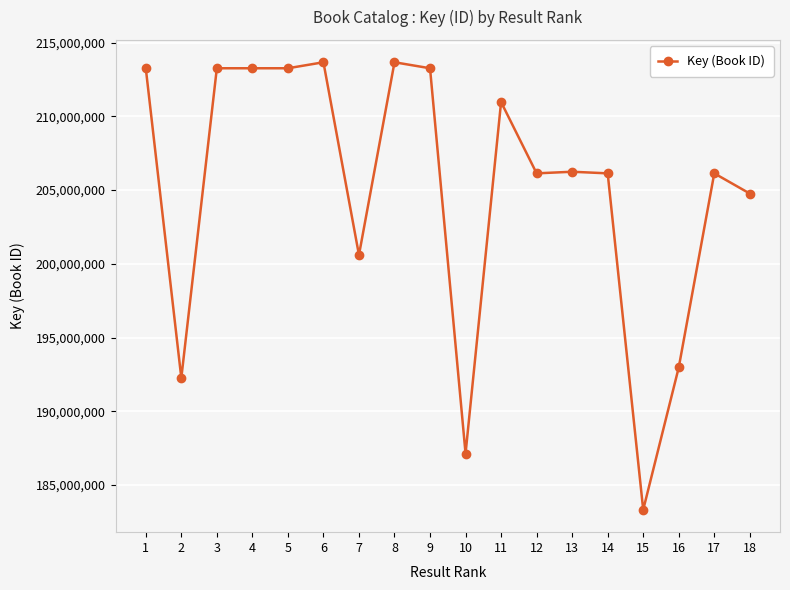

Is this an area chart (filled region under the line)?

No